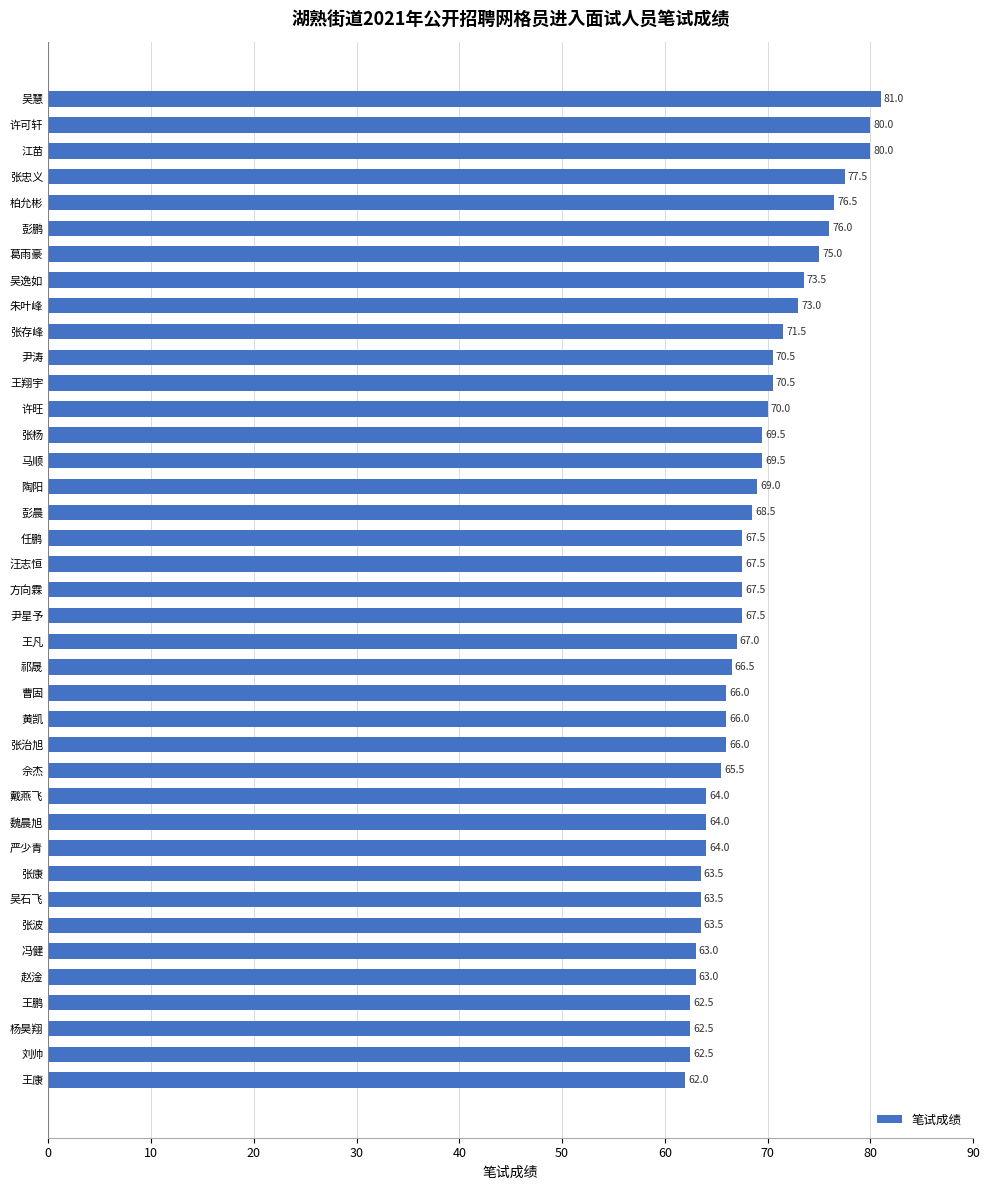

How many bars are there in total?

39